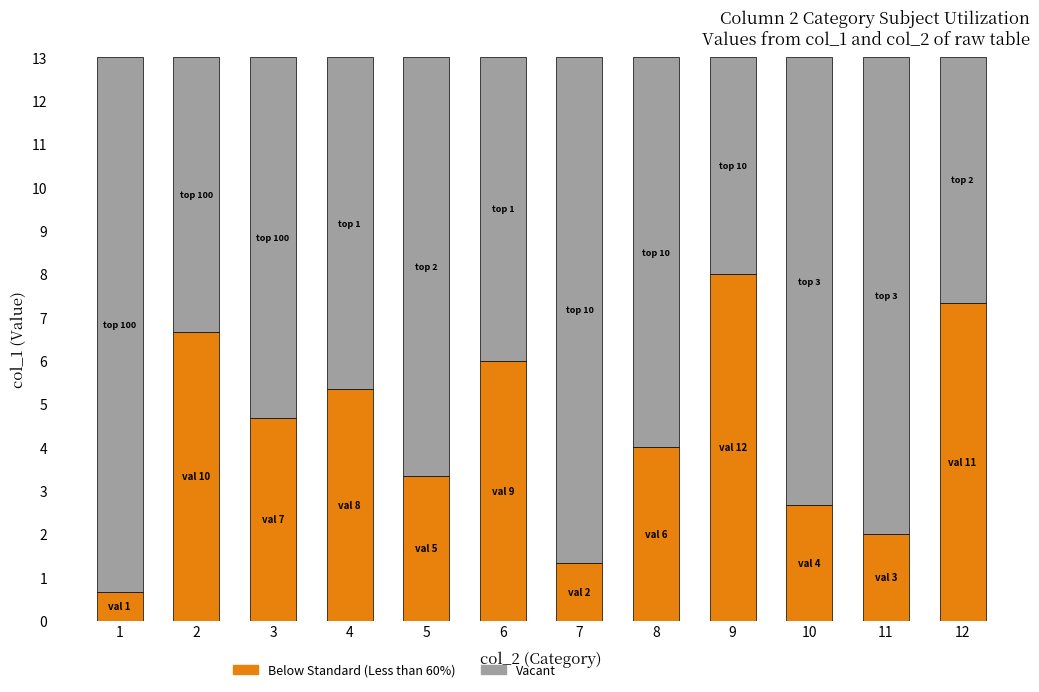

True or false: Below Standard (Less than 60%) has a value of 2.5 at 12.

False